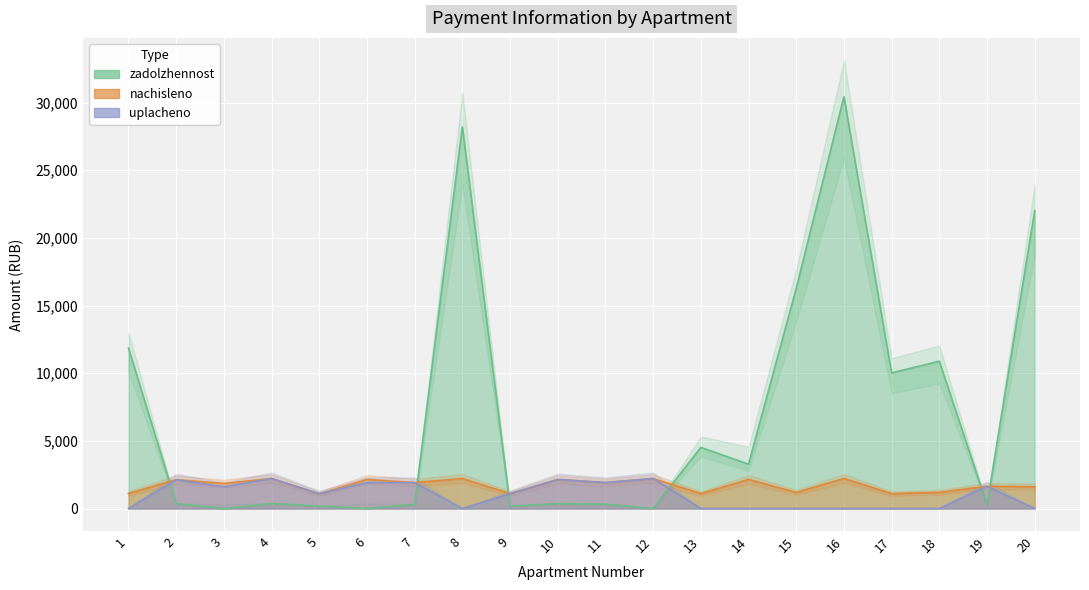

How many values in the nachisleno series exceed 1915?

10